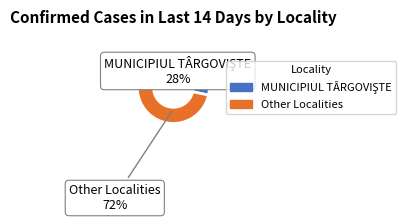

Which slice is the largest?

Other Localities